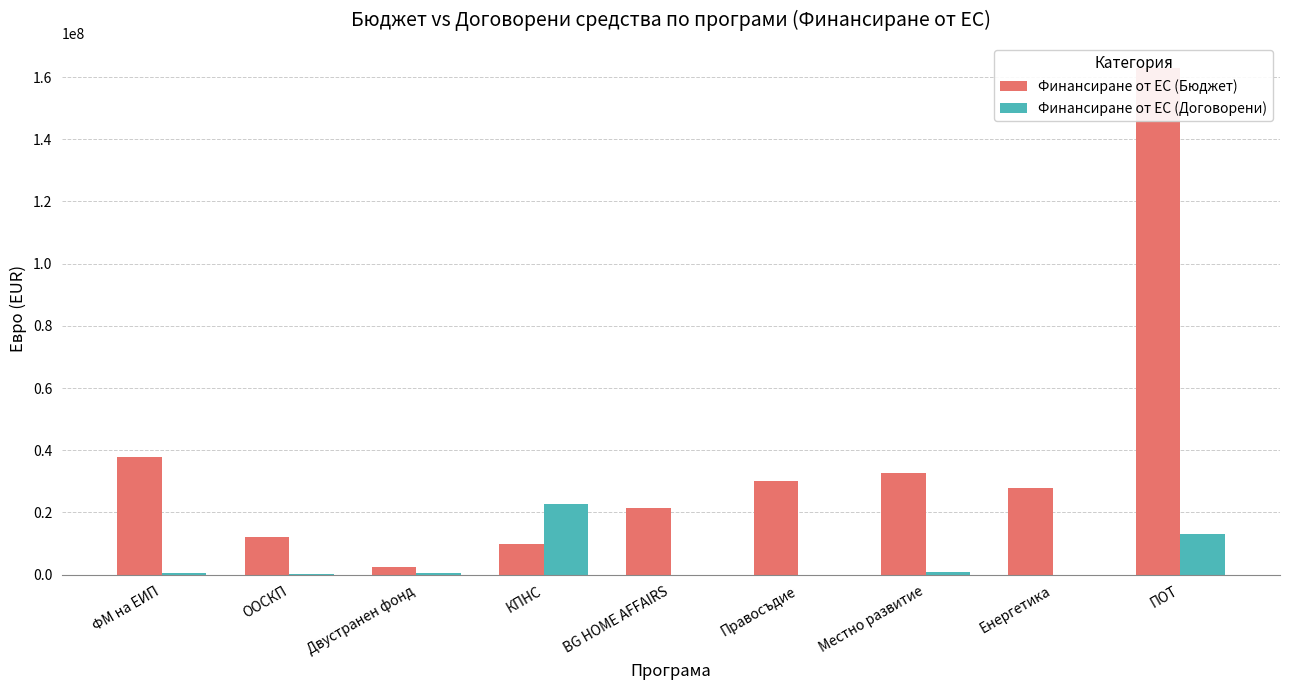

How many data points in Финансиране от ЕС (Бюджет) are above 28000000?

4